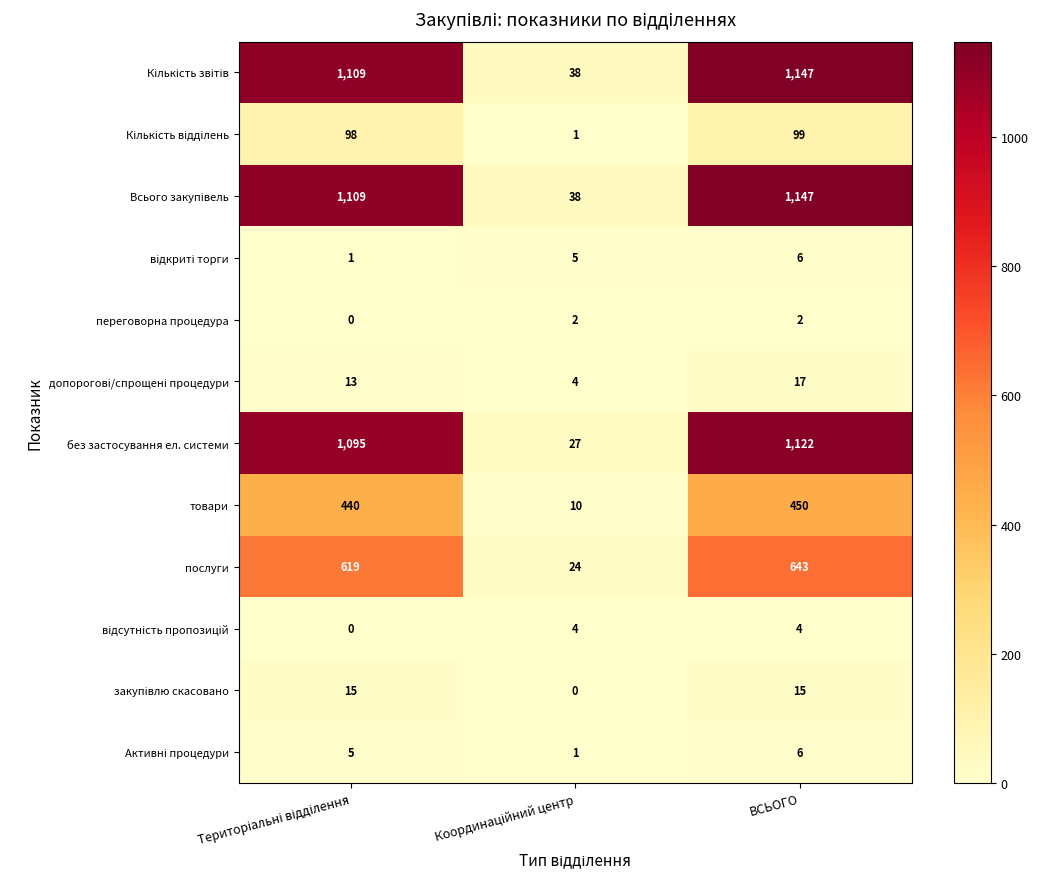

Count the переговорна процедура values in the range 0 to 2.

3